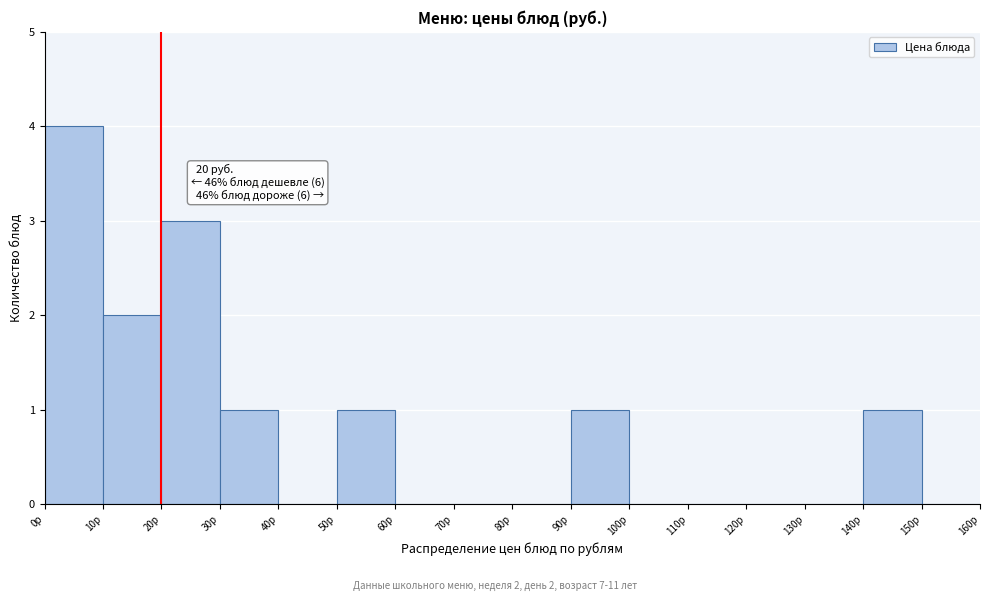

Which range on the x-axis has the tallest bar?

0 to 10